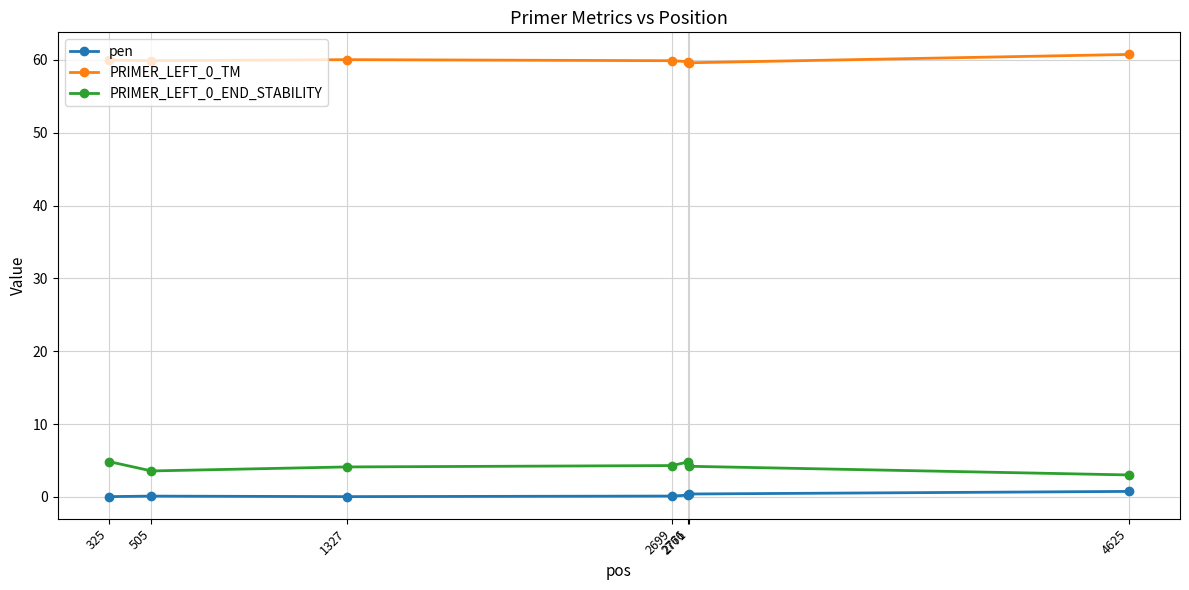

What is the difference between the maximum and minimum values in the pen series?

0.7